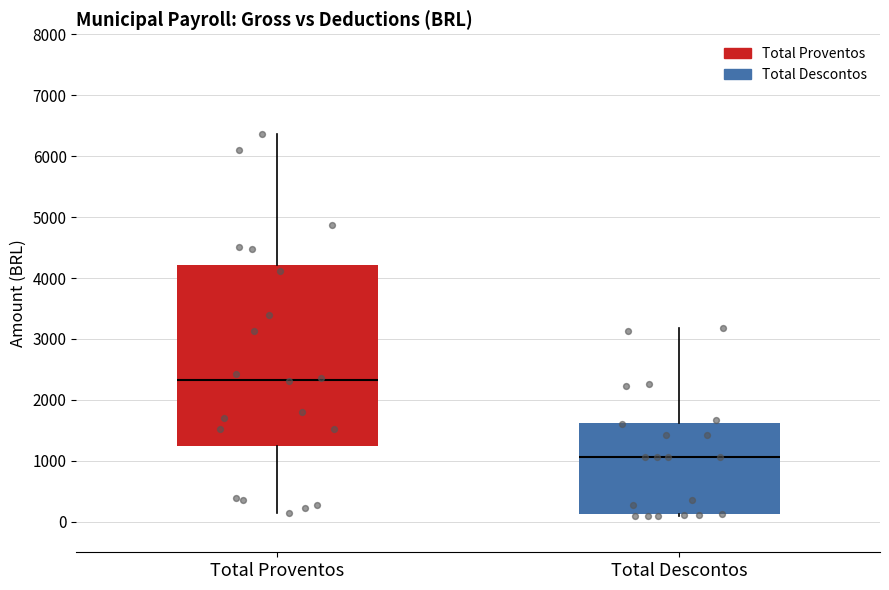

Reading left to right, read every box against the y-axis: the position of its median line, the range the box covers, and the ends of its whiskers. The values are not printed on the chart, so give them approximately, as read against the axis.

Total Proventos: median 2300, box 1200 to 4200, whiskers 100 to 6400
Total Descontos: median 1100, box 100 to 1600, whiskers 100 (just below the box's lower edge) to 3200